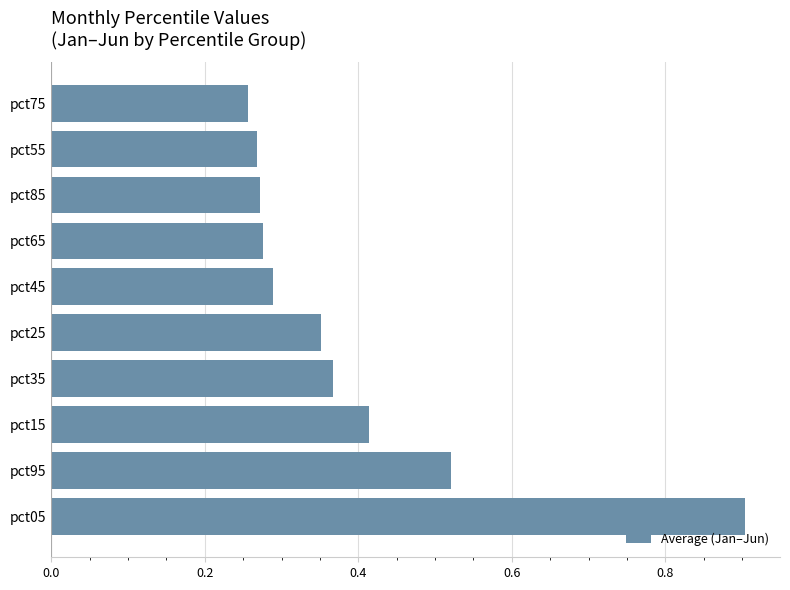

How many bars are there in total?

10